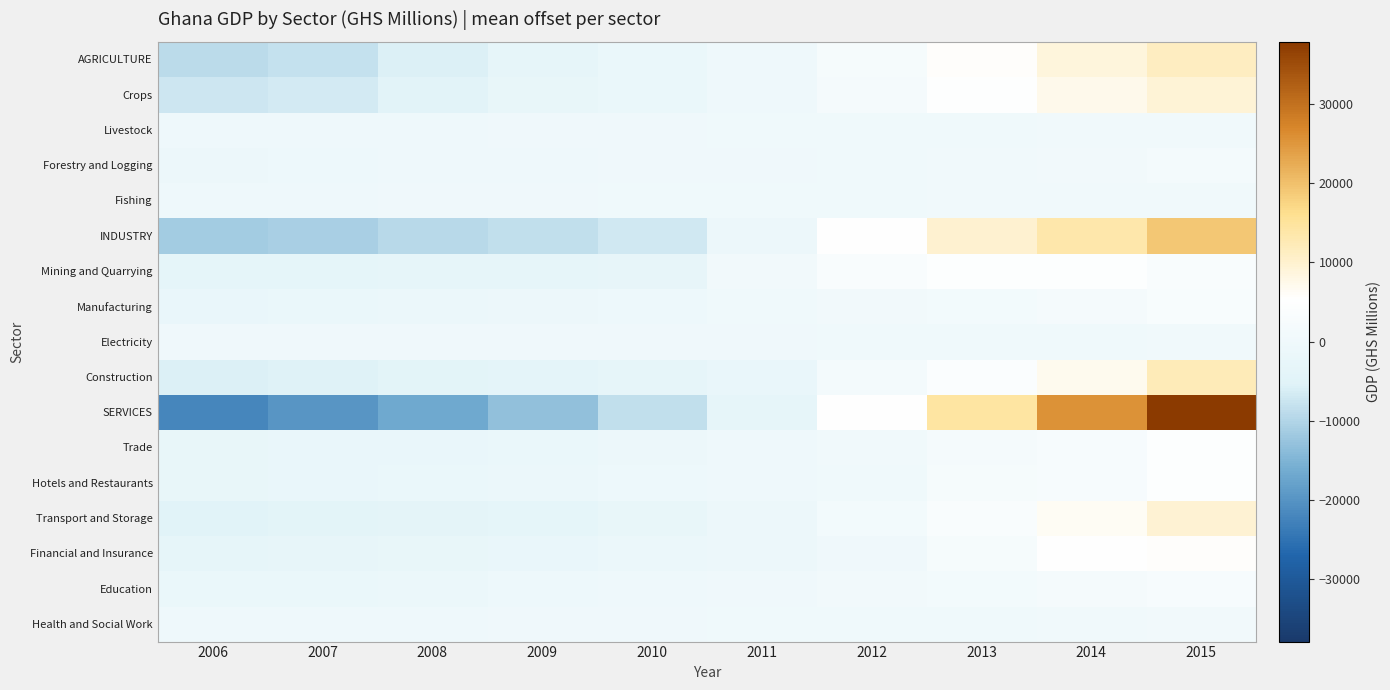

What is the difference between the highest and lowest values at 2008?

16536.5